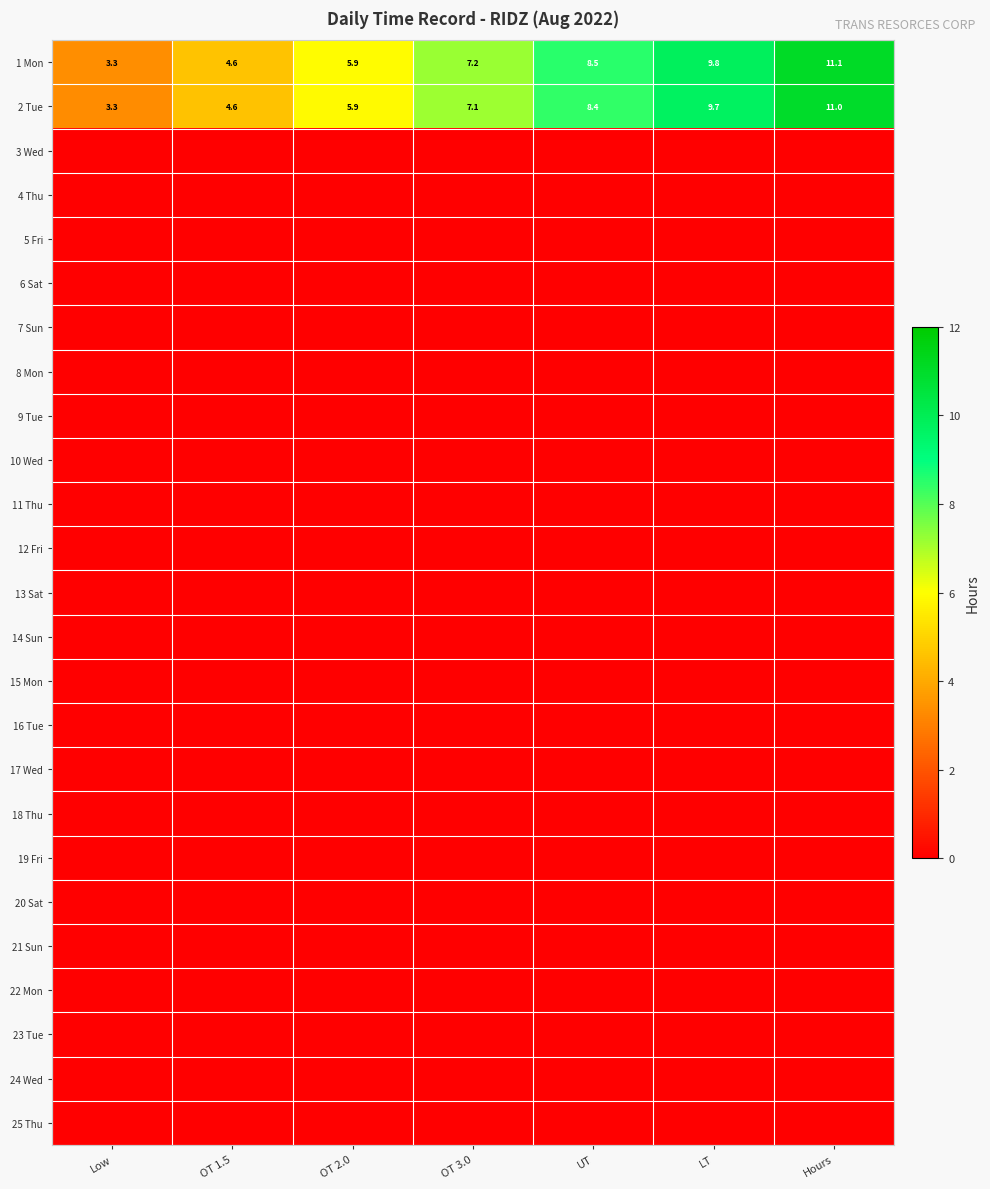

Which has a higher value, Low or OT 3.0?

OT 3.0